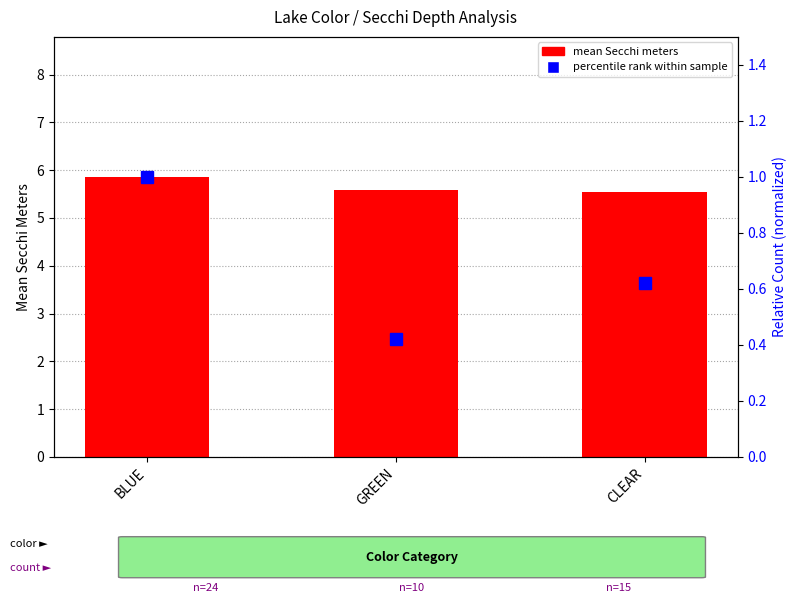

At which label does percentile rank within sample reach its peak?

BLUE